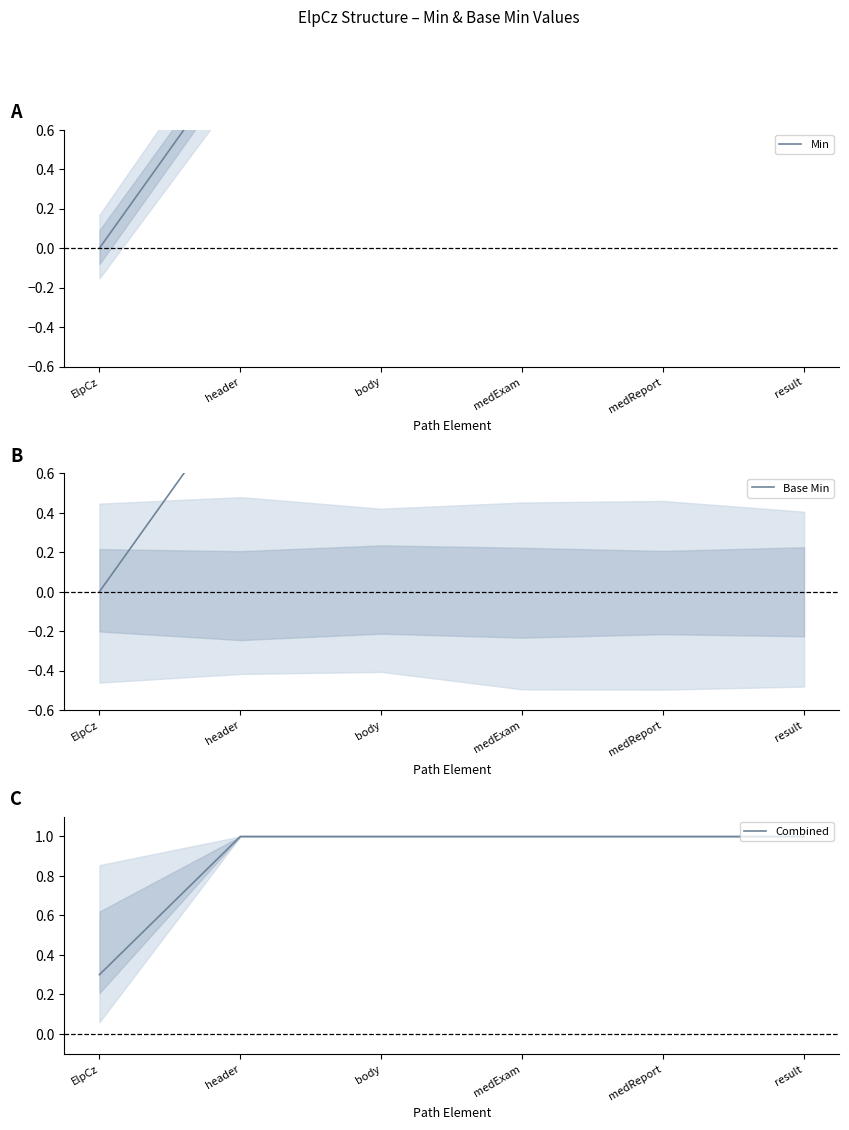

The value of Base Min at medReport is 1.0. True or false?

True